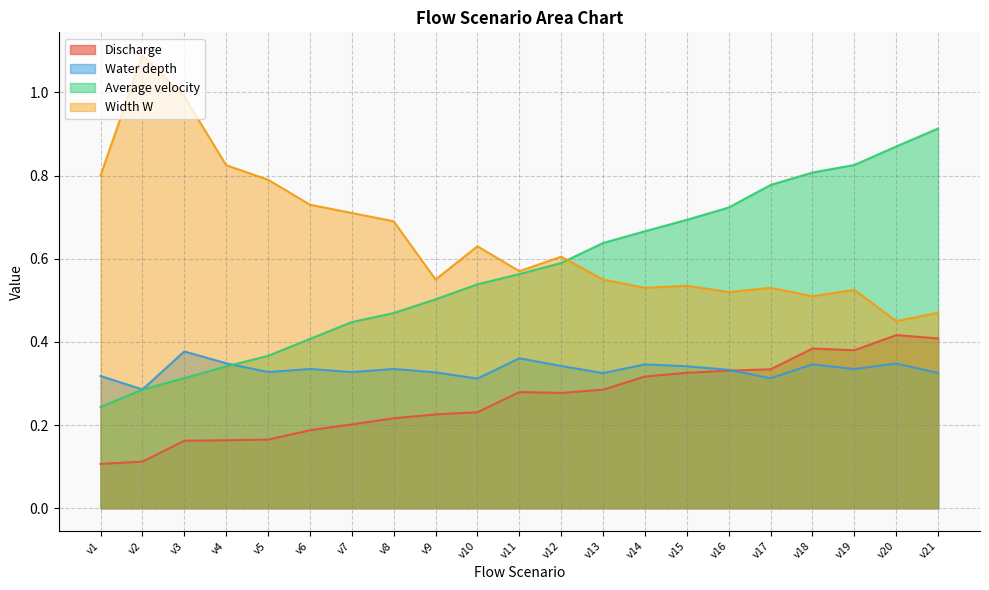

Reading left to right, transcribe all the data shown in this chart.

Discharge: v1=0.1	v2=0.1	v3=0.2	v4=0.2	v5=0.2	v6=0.2	v7=0.2	v8=0.2	v9=0.2	v10=0.2	v11=0.3	v12=0.3	v13=0.3	v14=0.3	v15=0.3	v16=0.3	v17=0.3	v18=0.4	v19=0.4	v20=0.4	v21=0.4
Water depth: v1=0.3	v2=0.3	v3=0.4	v4=0.3	v5=0.3	v6=0.3	v7=0.3	v8=0.3	v9=0.3	v10=0.3	v11=0.4	v12=0.3	v13=0.3	v14=0.3	v15=0.3	v16=0.3	v17=0.3	v18=0.3	v19=0.3	v20=0.3	v21=0.3
Average velocity: v1=0.2	v2=0.3	v3=0.3	v4=0.3	v5=0.4	v6=0.4	v7=0.4	v8=0.5	v9=0.5	v10=0.5	v11=0.6	v12=0.6	v13=0.6	v14=0.7	v15=0.7	v16=0.7	v17=0.8	v18=0.8	v19=0.8	v20=0.9	v21=0.9
Width W: v1=0.8	v2=1.1	v3=1.0	v4=0.8	v5=0.8	v6=0.7	v7=0.7	v8=0.7	v9=0.6	v10=0.6	v11=0.6	v12=0.6	v13=0.6	v14=0.5	v15=0.5	v16=0.5	v17=0.5	v18=0.5	v19=0.5	v20=0.4	v21=0.5